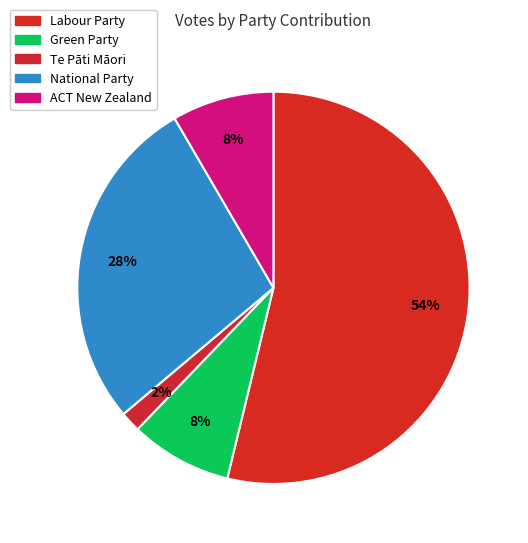

Is it true that Green Party is 1% of the pie?

False